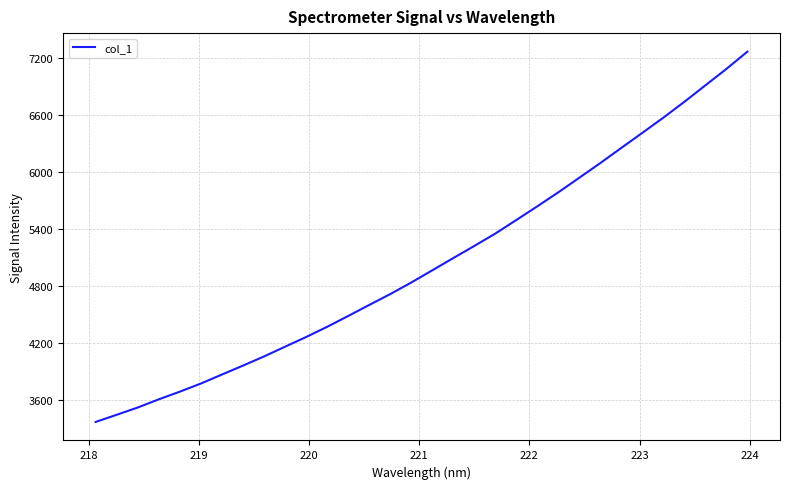

What is the minimum value shown in the chart?

3372.1